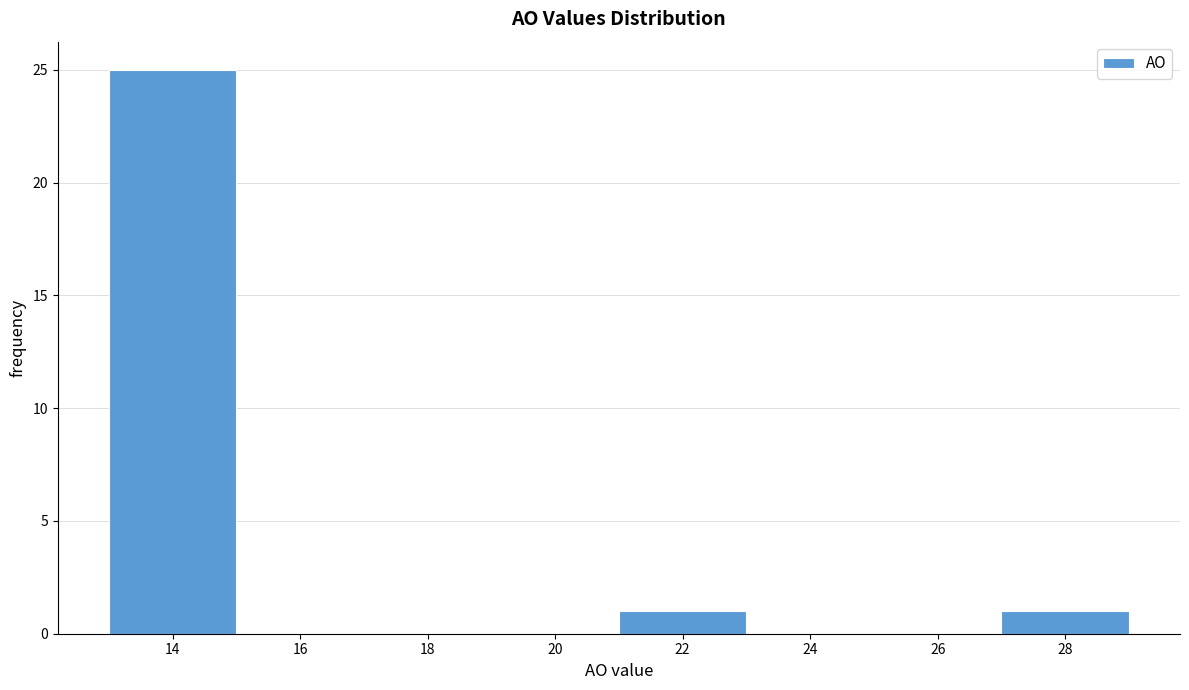

Which range on the x-axis has the tallest bar?

13 to 15